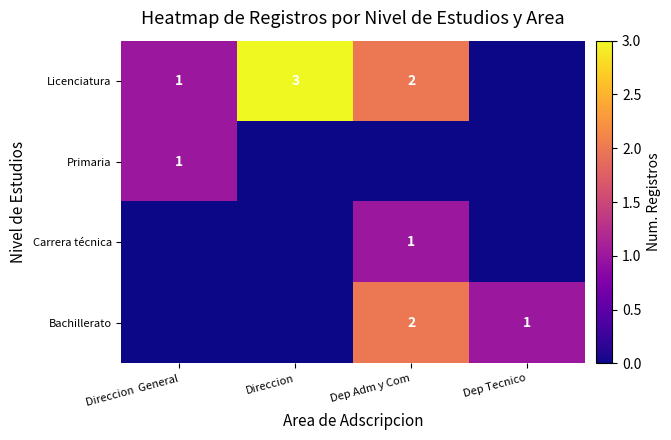

Is it true that Licenciatura equals 3 at Direccion?

True